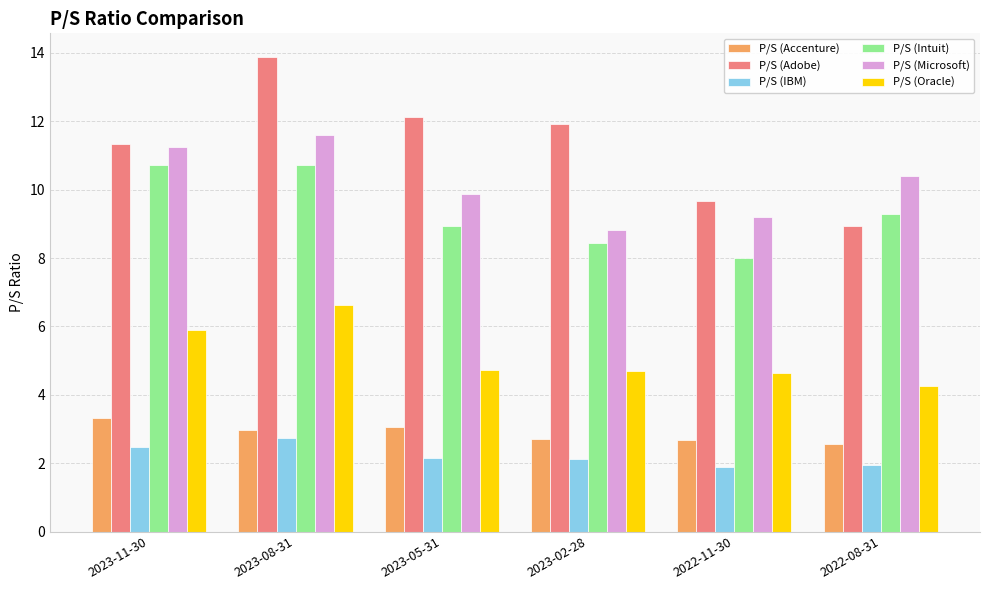

What is the label of the 1st bar from the right?

2022-08-31